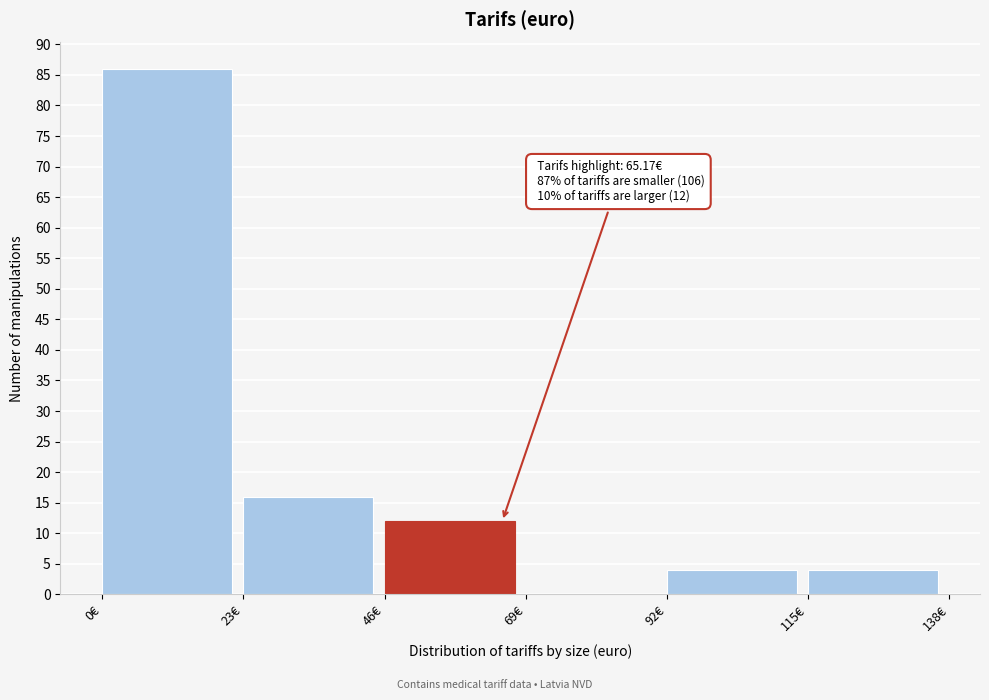

Which range on the x-axis has the tallest bar?

0 to 23